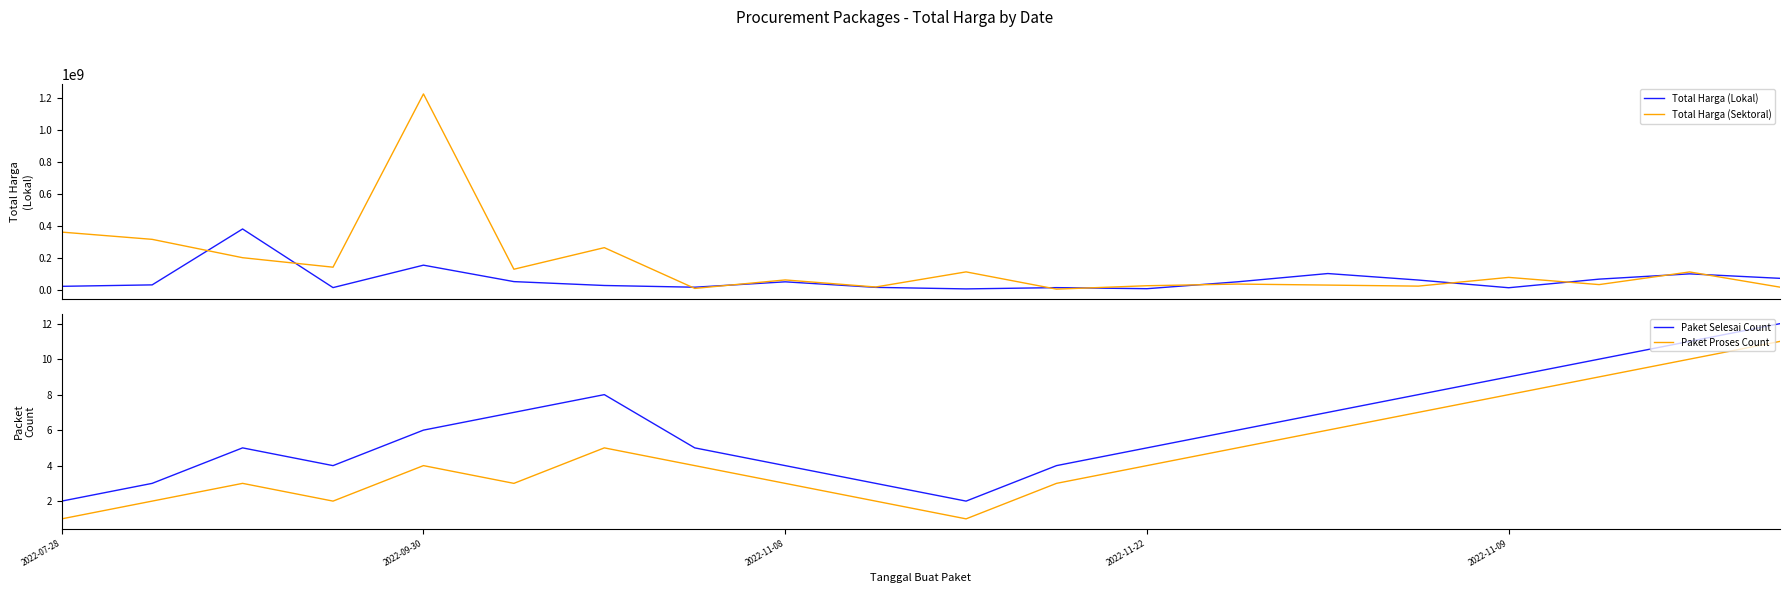

True or false: Paket Selesai Count and Paket Proses Count cross at least once.

False